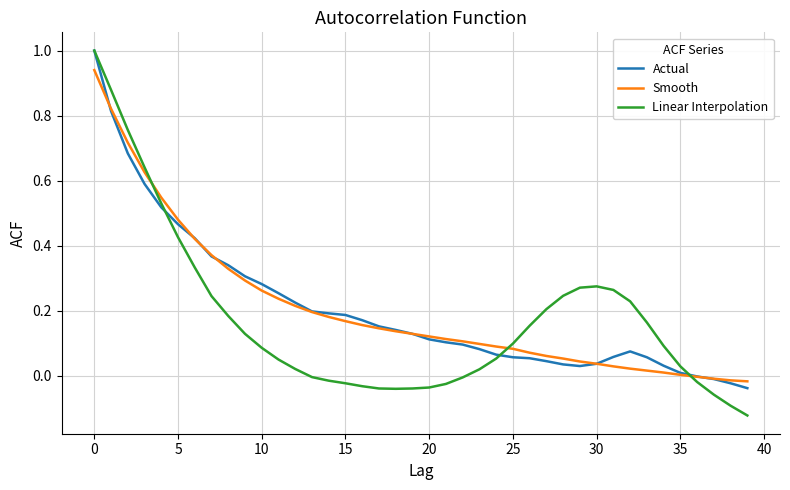

Which series has the largest range (max minus min)?

Linear Interpolation